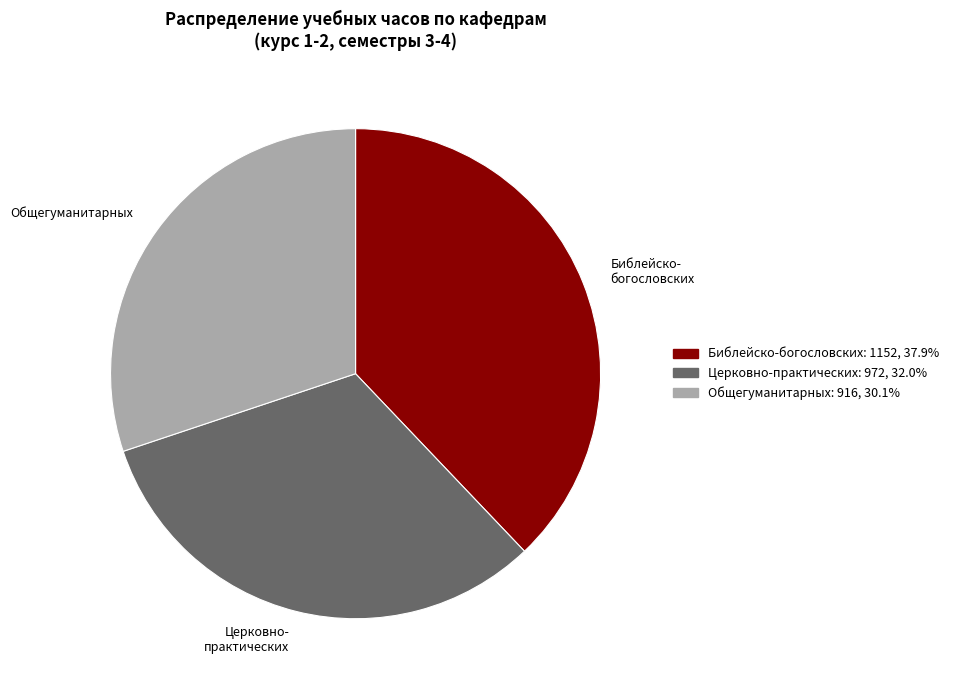

Rank the categories by value from highest to lowest.

Библейско- богословских, Церковно- практических, Общегуманитарных